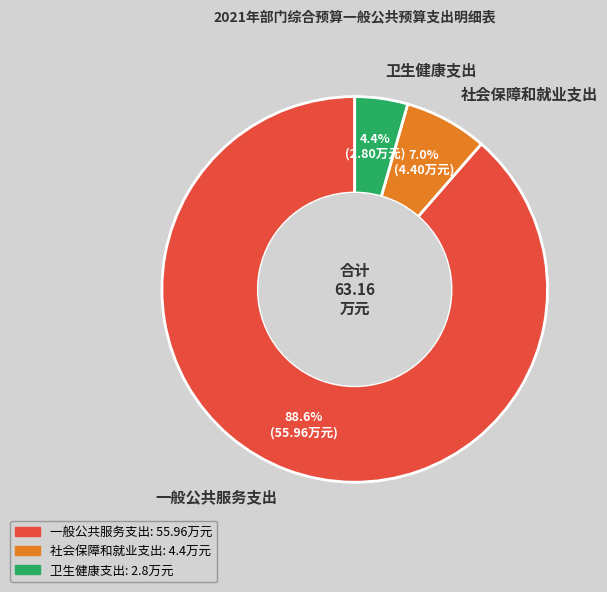

Is the sum of 一般公共服务支出 and 社会保障和就业支出 greater than half?

Yes